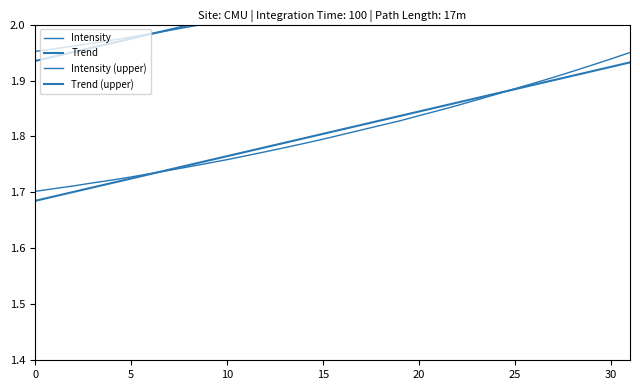

What is the total value across all series at 31?

8.3